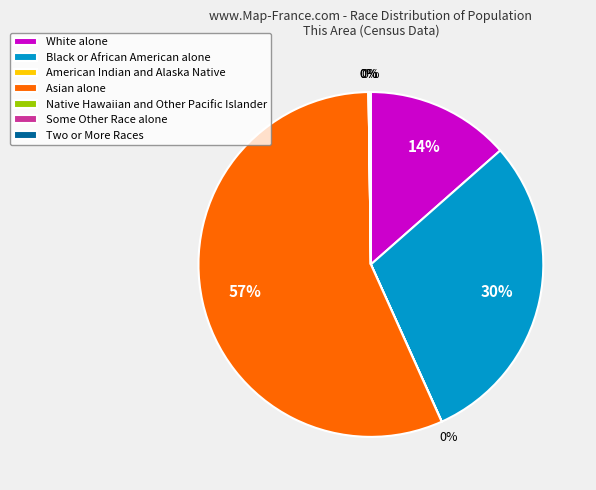

The White alone slice represents 26% of the pie. True or false?

False